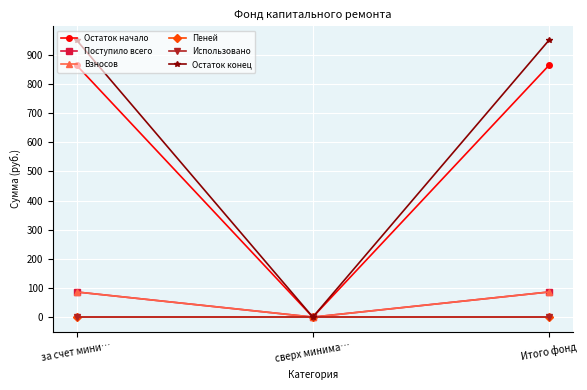

The value of Взносов at за счет мини… is 86.2. True or false?

True